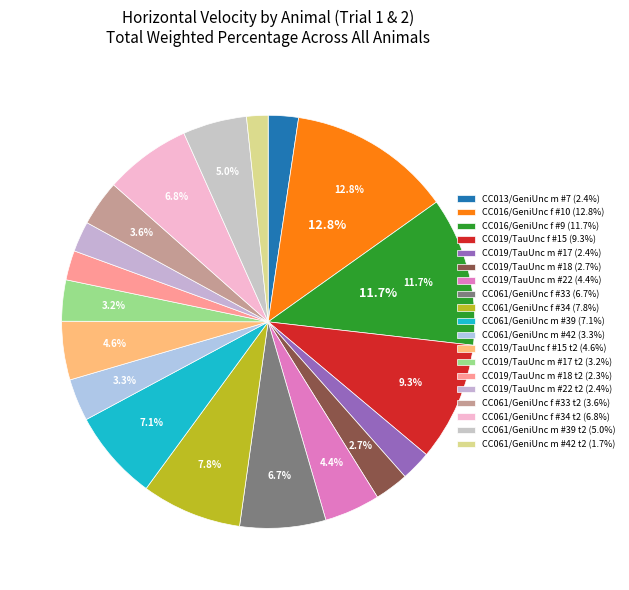

How many segments does this pie chart have?

19